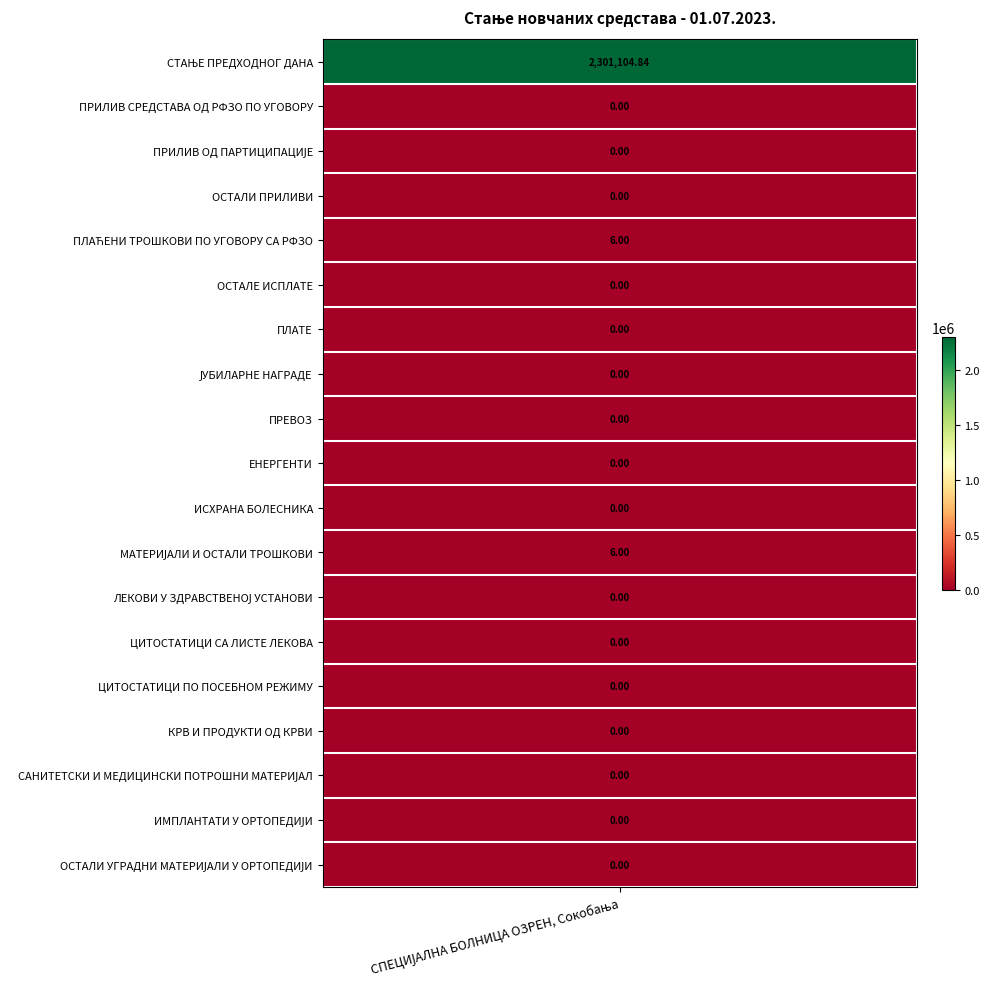

Count the number of values greater than 0.

3